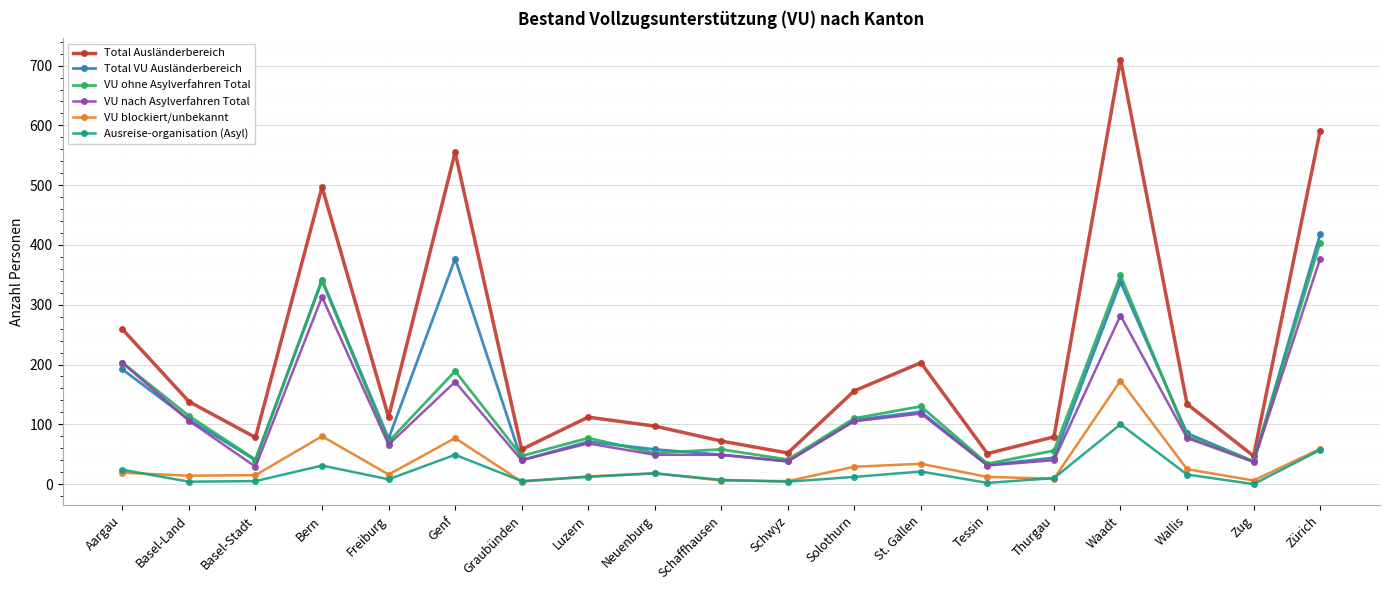

Which series has the largest total across all categories?

Total Ausländerbereich